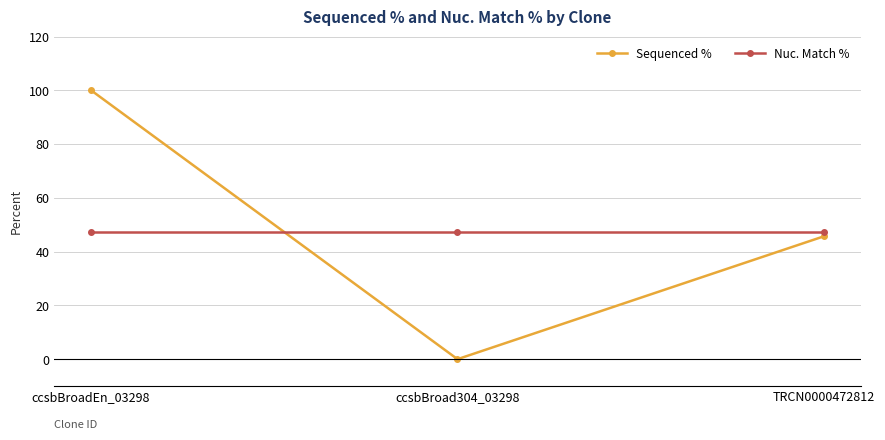

Rank the series by their average value, from lowest to highest.

Nuc. Match %, Sequenced %